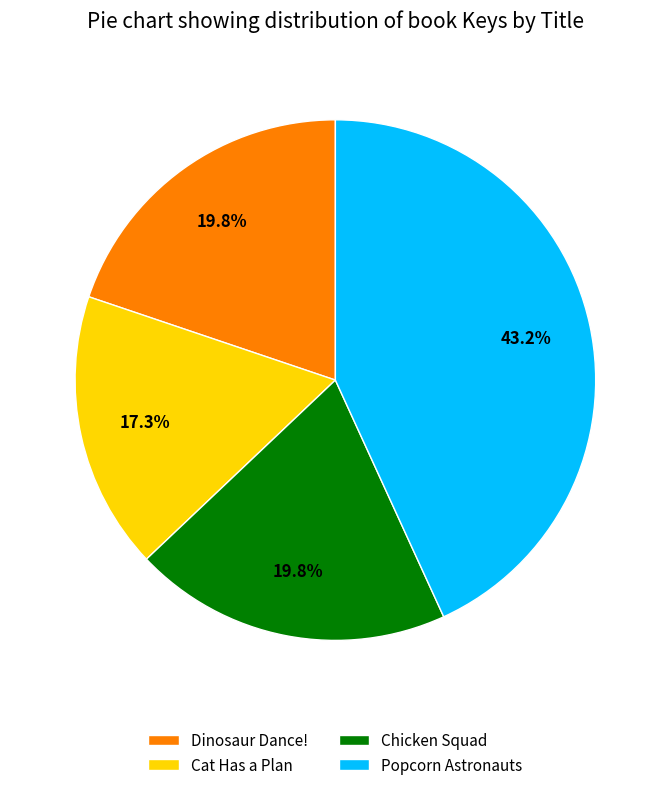

To the nearest percent, what is the average slice percentage?

25%